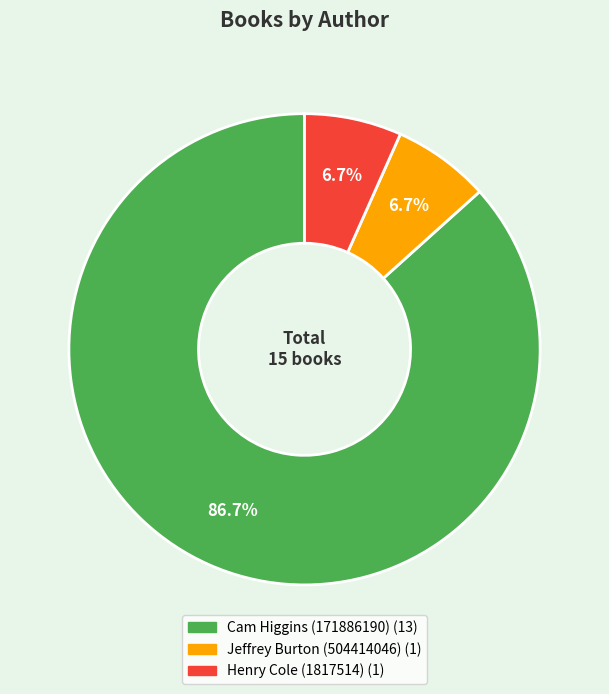

Count the number of slices in the pie.

3